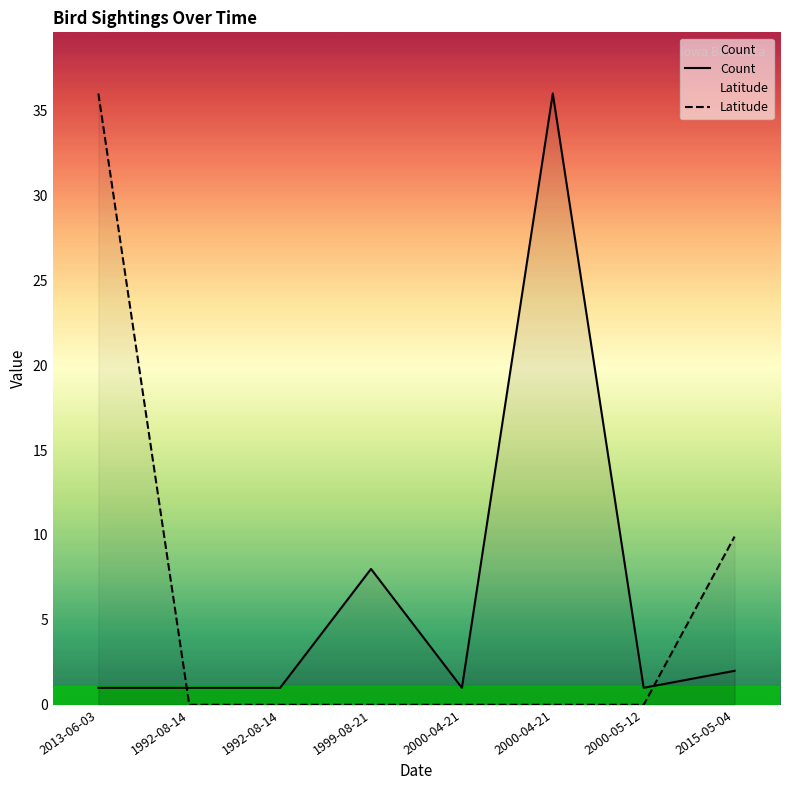

True or false: Latitude has a value of -16.8 at 1999-08-21.

False